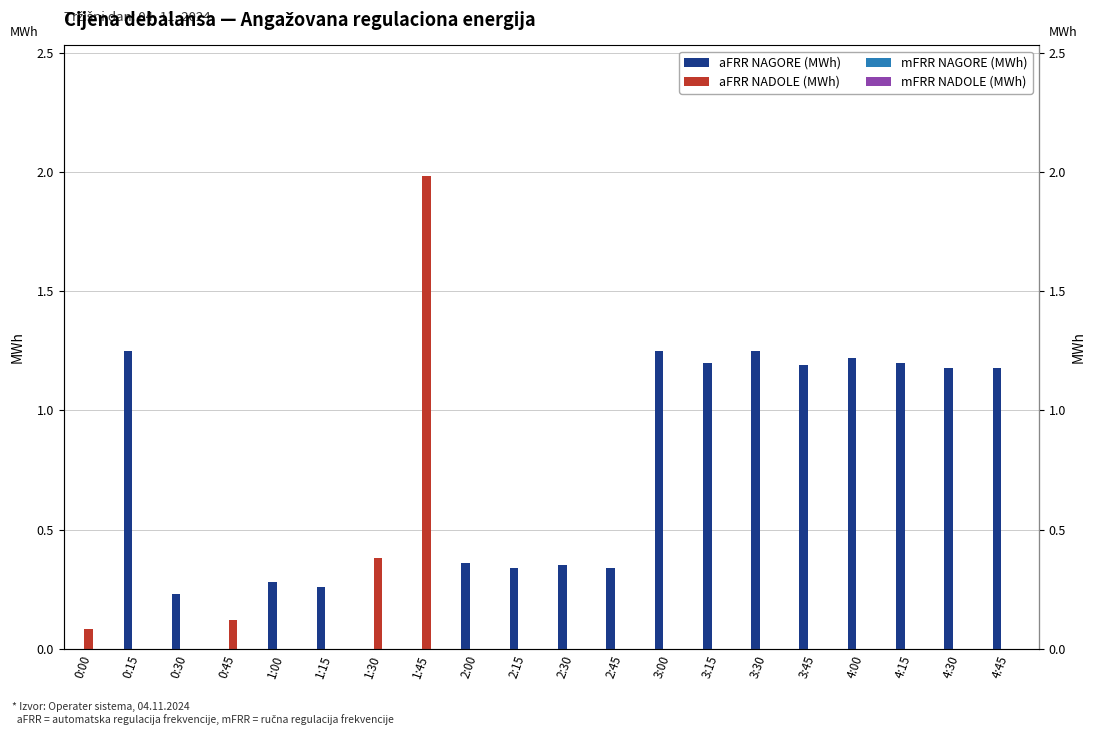

Reading right to left, extract all data points from this chart.

aFRR NAGORE (MWh): 1.2	1.2	1.2	1.2	1.2	1.2	1.2	1.2	0.3	0.3	0.3	0.4	0.0	0.0	0.3	0.3	0.0	0.2	1.2	0.0
aFRR NADOLE (MWh): 0.0	0.0	0.0	0.0	0.0	0.0	0.0	0.0	0.0	0.0	0.0	0.0	2.0	0.4	0.0	0.0	0.1	0.0	0.0	0.1
mFRR NAGORE (MWh): 0.0	0.0	0.0	0.0	0.0	0.0	0.0	0.0	0.0	0.0	0.0	0.0	0.0	0.0	0.0	0.0	0.0	0.0	0.0	0.0
mFRR NADOLE (MWh): 0.0	0.0	0.0	0.0	0.0	0.0	0.0	0.0	0.0	0.0	0.0	0.0	0.0	0.0	0.0	0.0	0.0	0.0	0.0	0.0